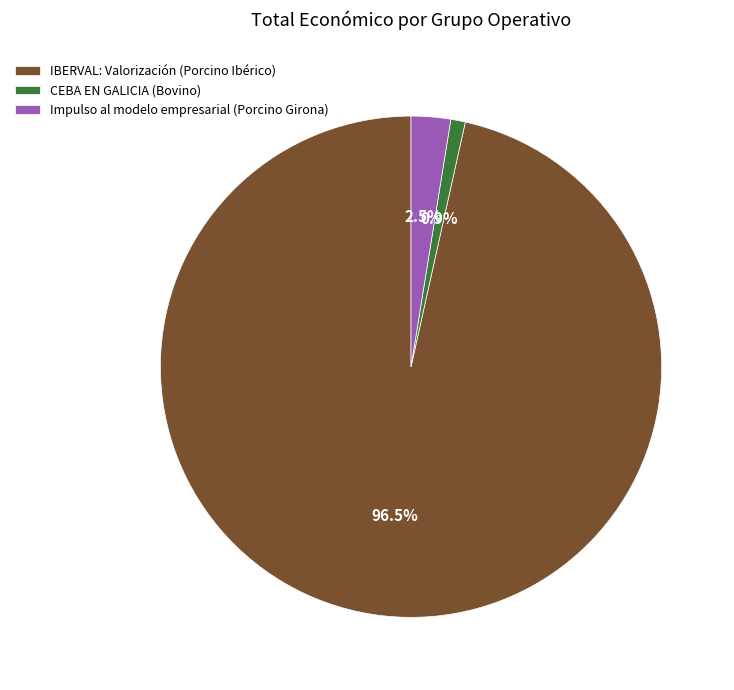

To the nearest percent, what is the difference between the largest and smallest slice percentages?

96%